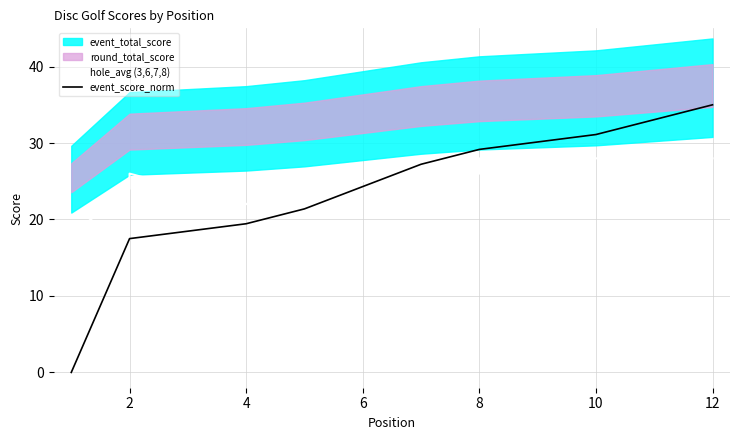

At 2, list the series in order from smallest to largest.

event_score_norm, hole_avg (3,6,7,8)